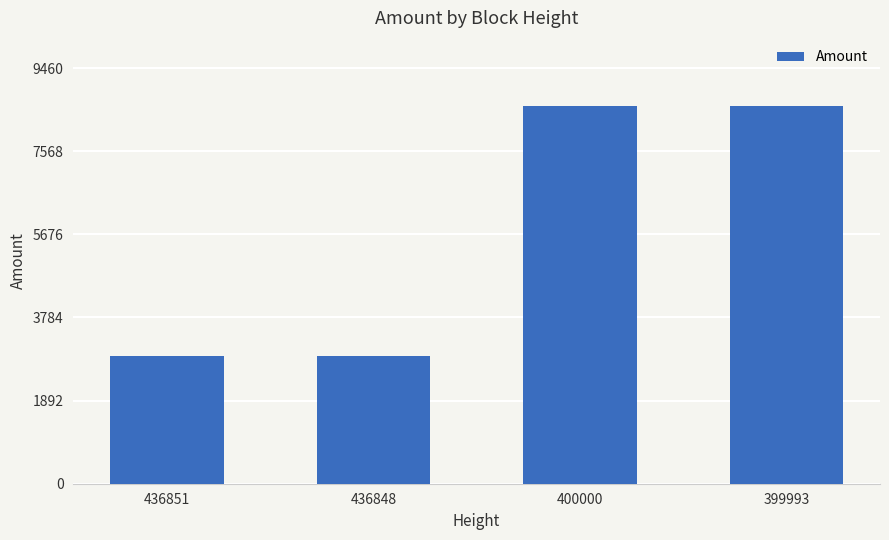

Approximately how many times larger is the value at 436848 compared to 436851?

1.0